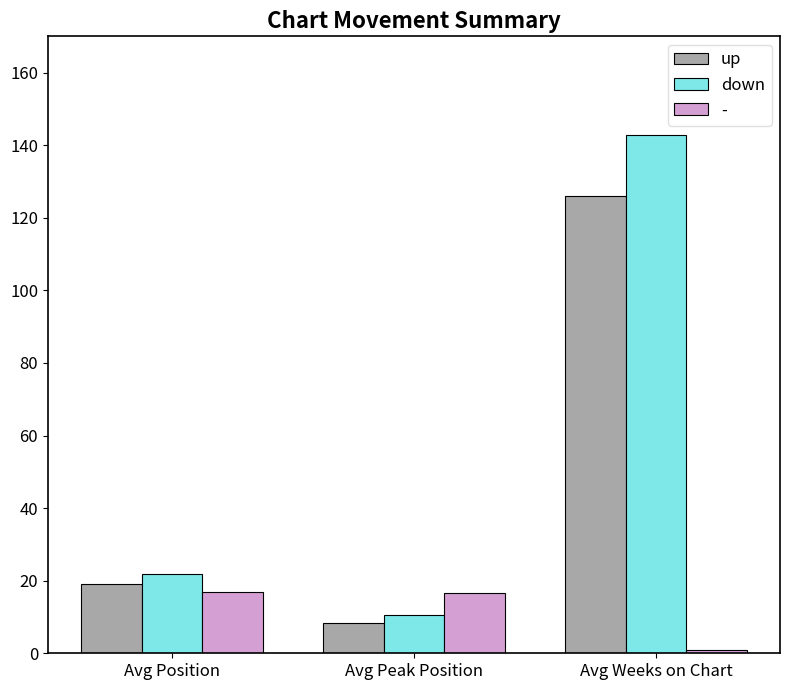

What is the minimum value shown in the chart?

1.0